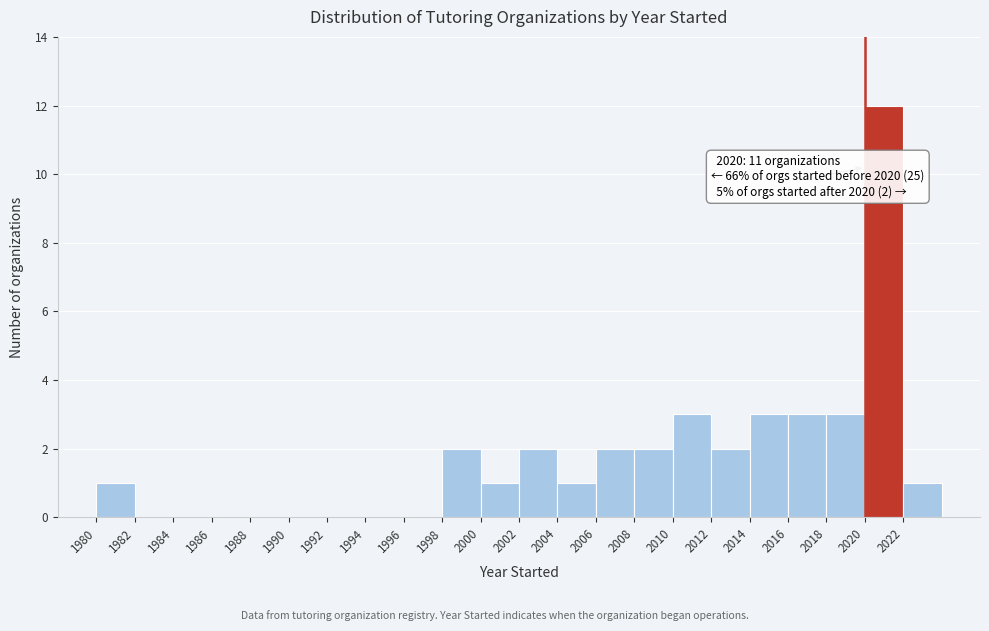

Which range on the x-axis has the tallest bar?

2020 to 2022